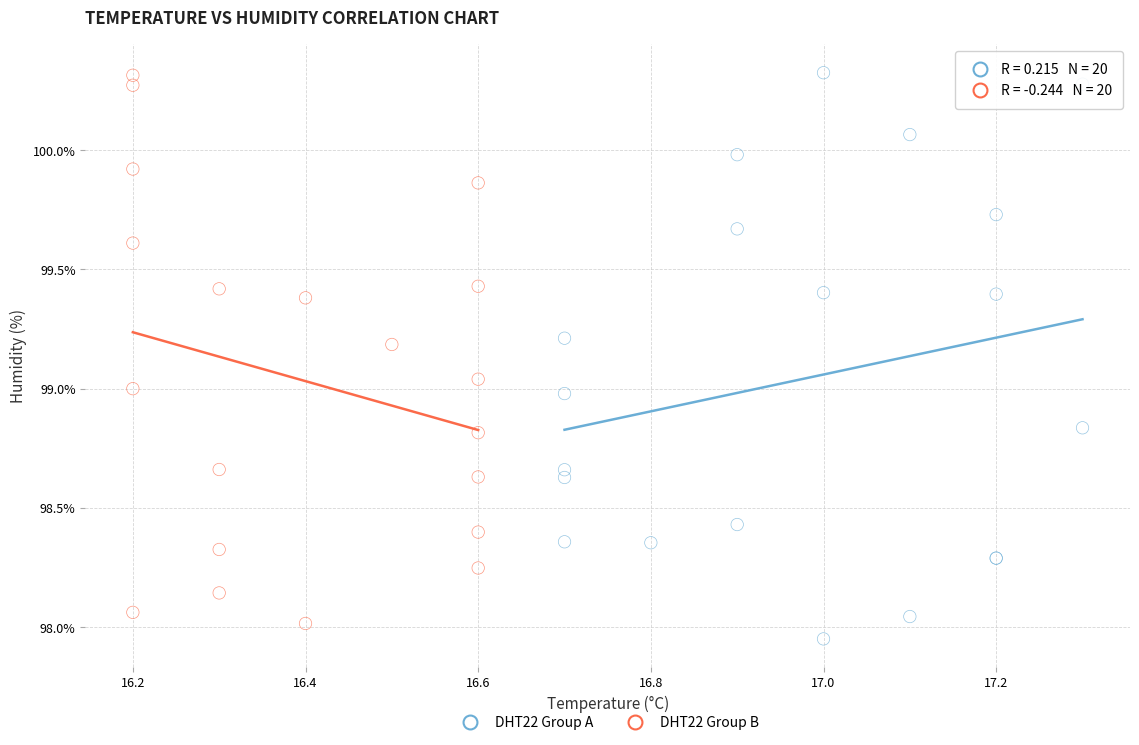

Which series reaches the minimum Y coordinate?

DHT22 Group A